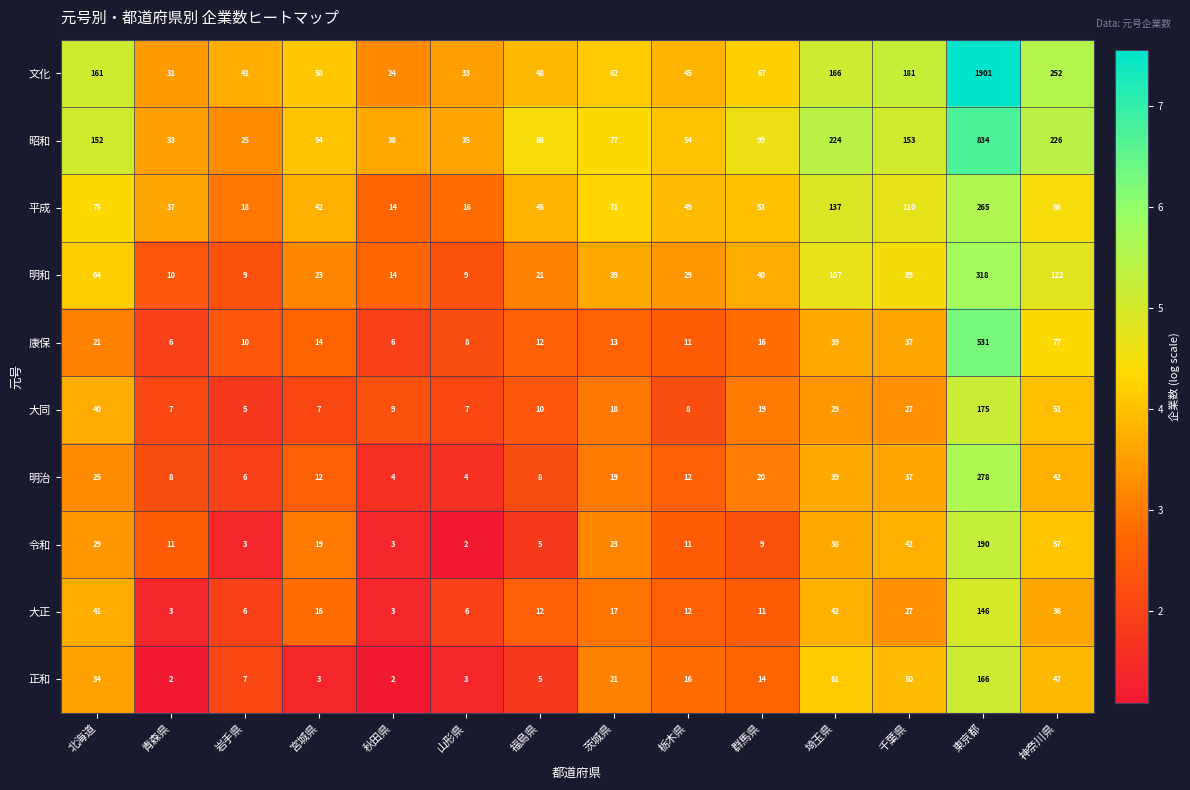

What is the spread (max minus min) of values at 岩手県?

38